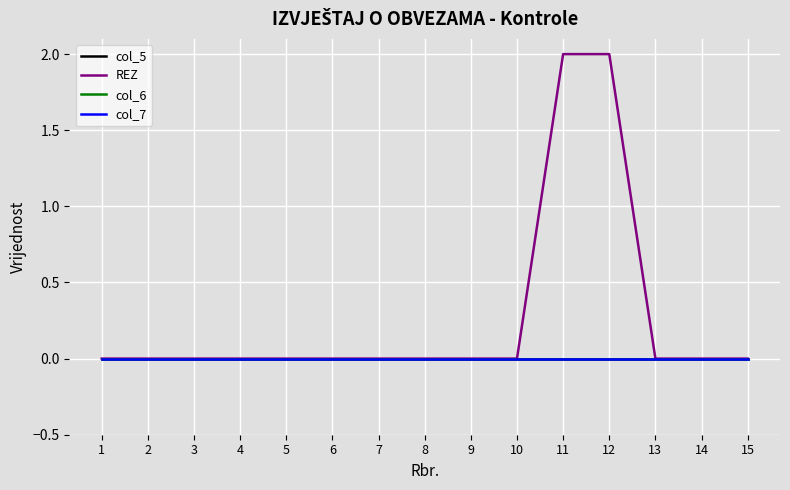

Does the chart display data point markers on the line(s)?

No